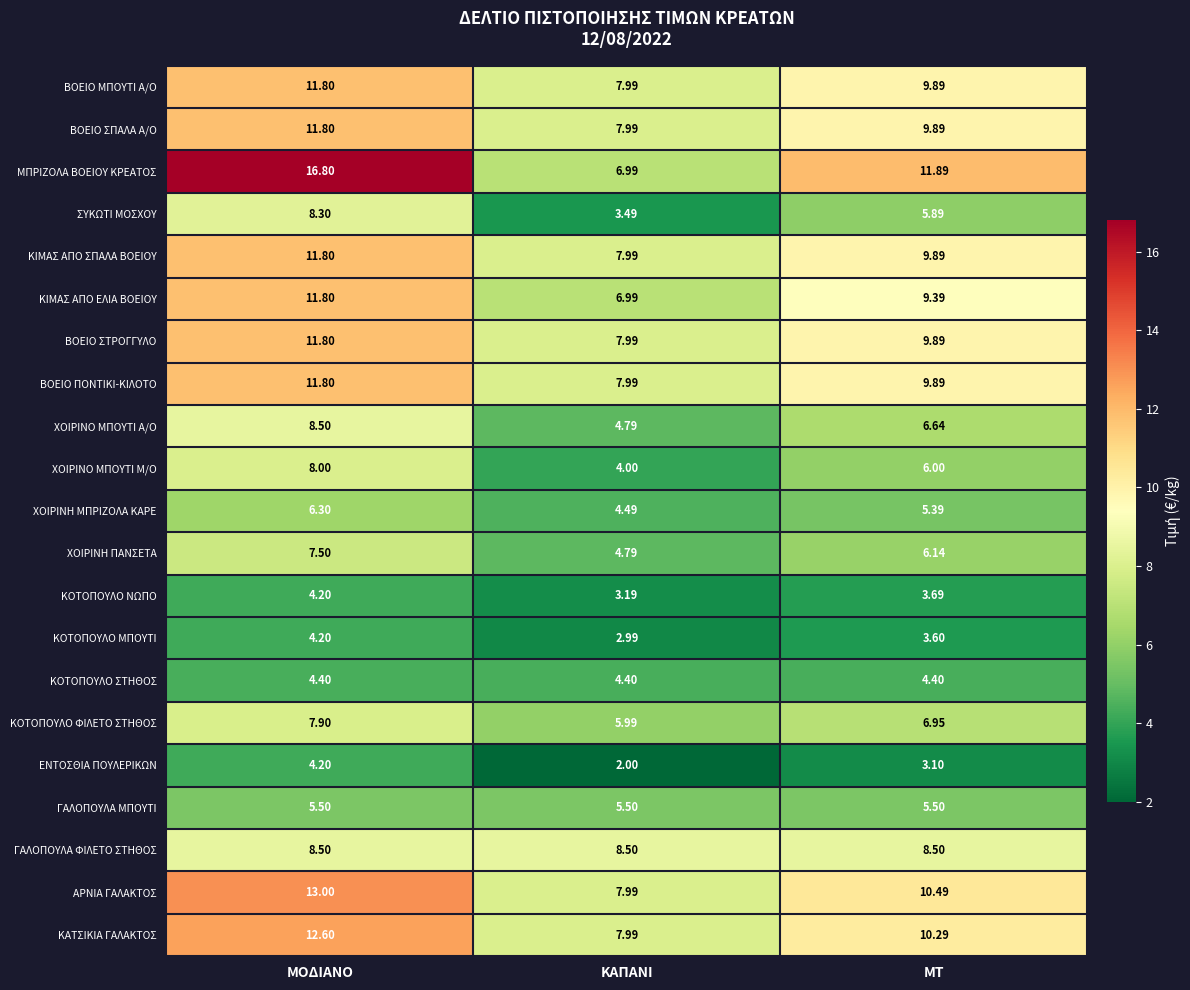

Which series has the widest spread of values?

ΜΠΡΙΖΟΛΑ ΒΟΕΙΟΥ ΚΡΕΑΤΟΣ